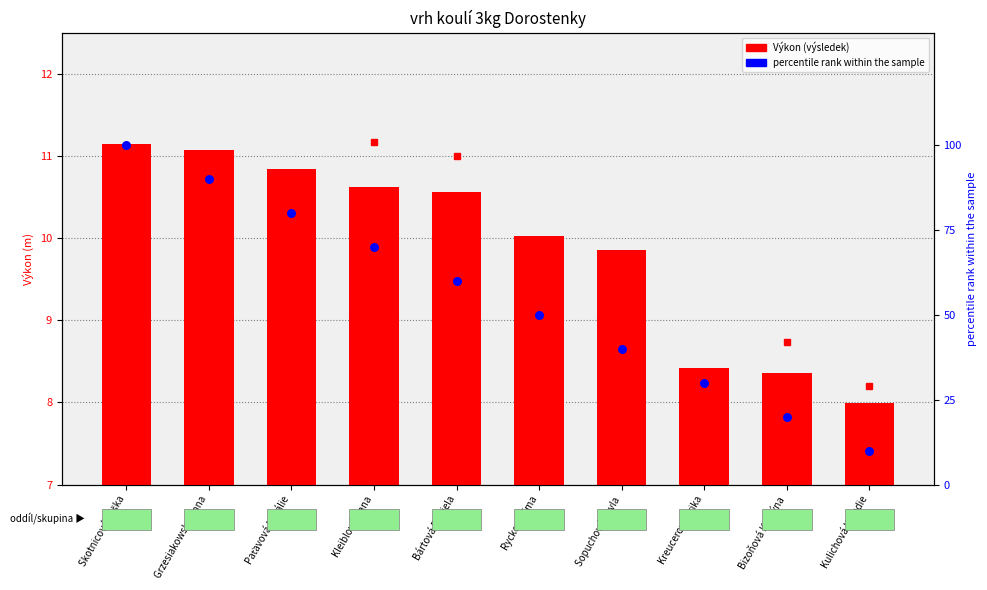

Which series reaches the maximum Y coordinate?

percentile rank